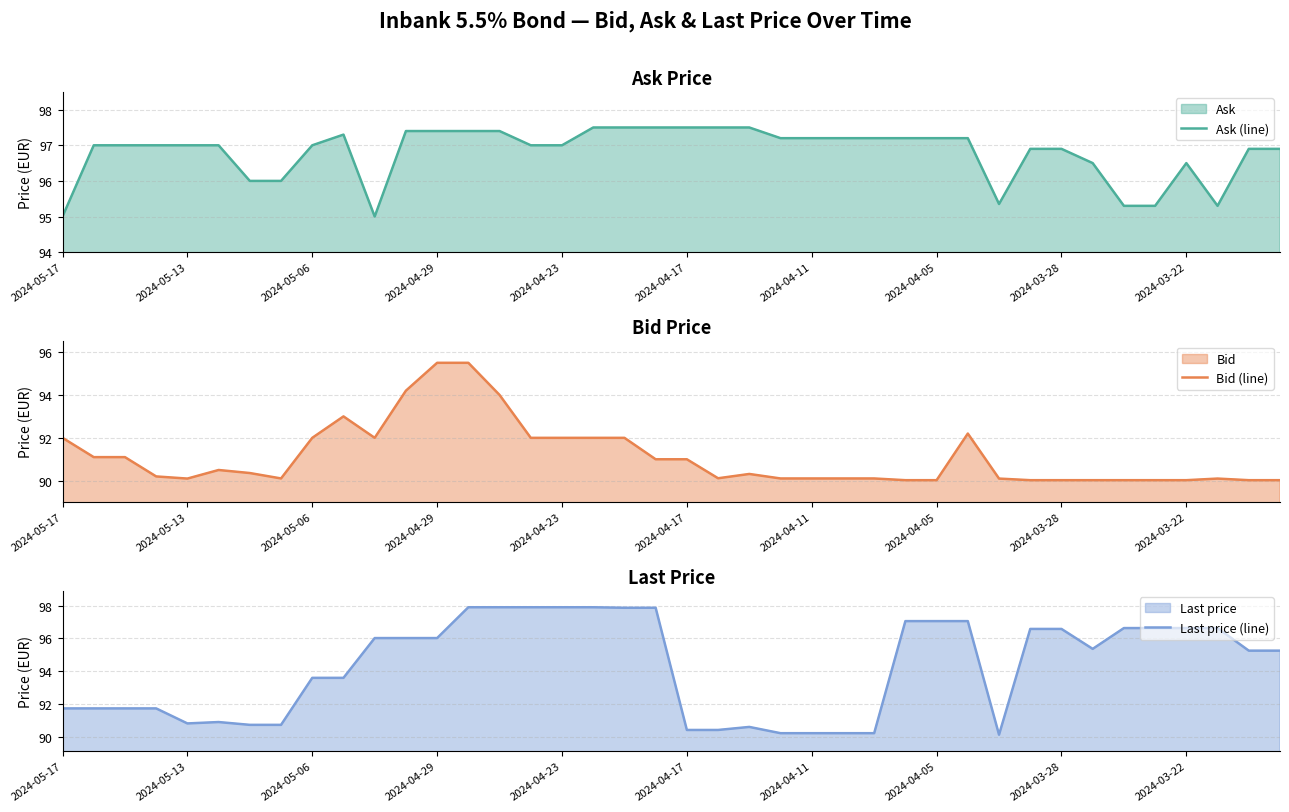

Reading left to right, what are all the values shown in this chart?

Ask (line): 95.0	97.0	97.0	97.0	97.0	97.0	96.0	96.0	97.0	97.3	95.0	97.4	97.4	97.4	97.4	97.0	97.0	97.5	97.5	97.5	97.5	97.5	97.5	97.2	97.2	97.2	97.2	97.2	97.2	97.2	95.4	96.9	96.9	96.5	95.3	95.3	96.5	95.3	96.9	96.9
Bid (line): 92.0	91.1	91.1	90.2	90.1	90.5	90.4	90.1	92.0	93.0	92.0	94.2	95.5	95.5	94.0	92.0	92.0	92.0	92.0	91.0	91.0	90.1	90.3	90.1	90.1	90.1	90.1	90.0	90.0	92.2	90.1	90.0	90.0	90.0	90.0	90.0	90.0	90.1	90.0	90.0
Last price (line): 91.7	91.7	91.7	91.7	90.8	90.9	90.7	90.7	93.6	93.6	96.0	96.0	96.0	97.9	97.9	97.9	97.9	97.9	97.9	97.9	90.4	90.4	90.6	90.2	90.2	90.2	90.2	97.1	97.1	97.1	90.1	96.6	96.6	95.4	96.6	96.6	96.6	96.6	95.3	95.3